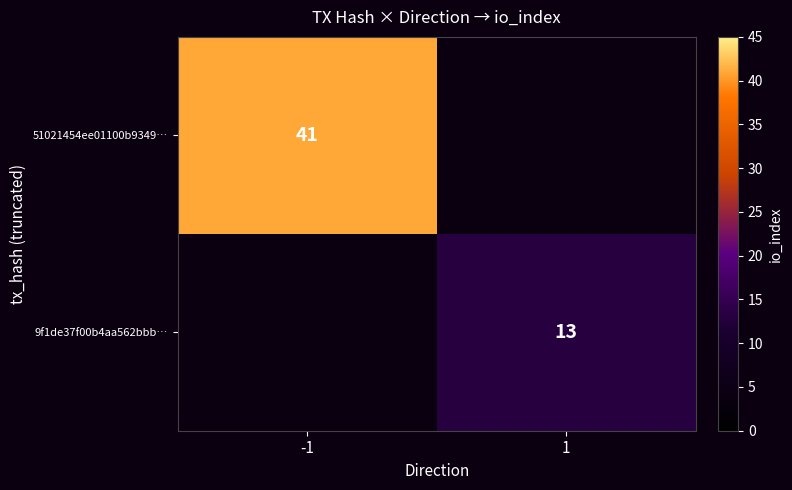

Is it true that 51021454ee01100b9349… equals 41 at -1?

True